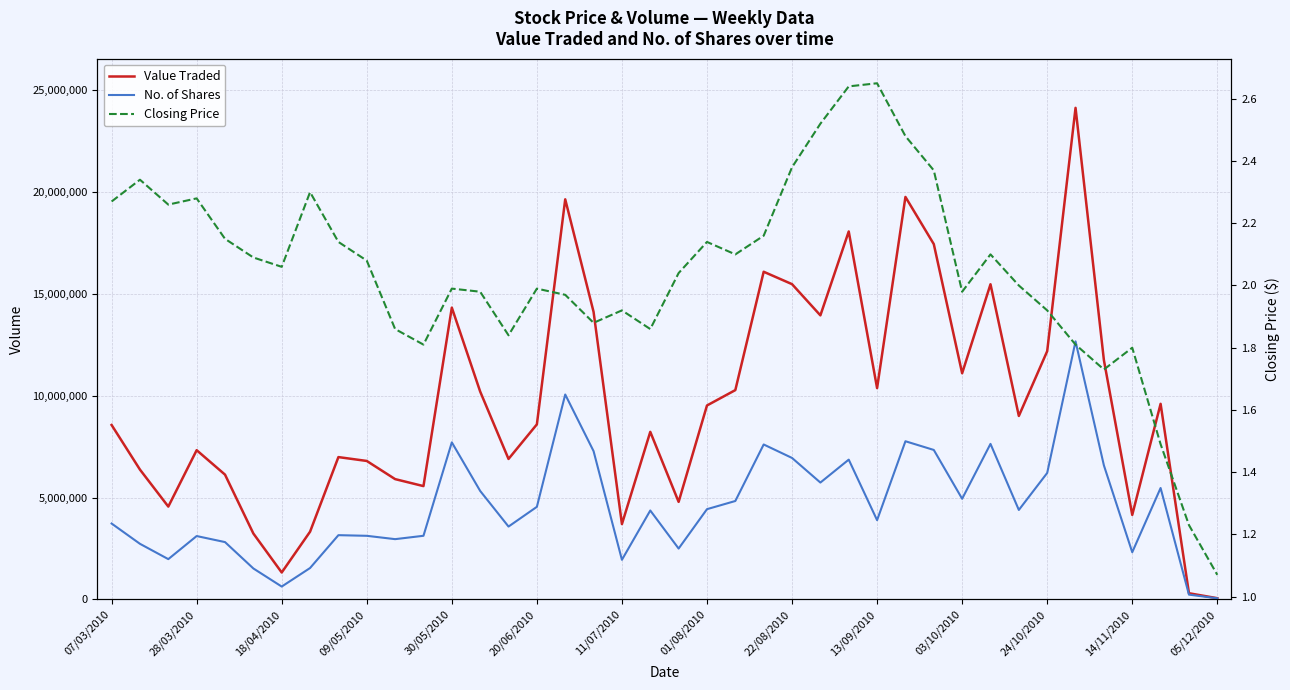

At how many categories does at least one series exceed 4166141?

33